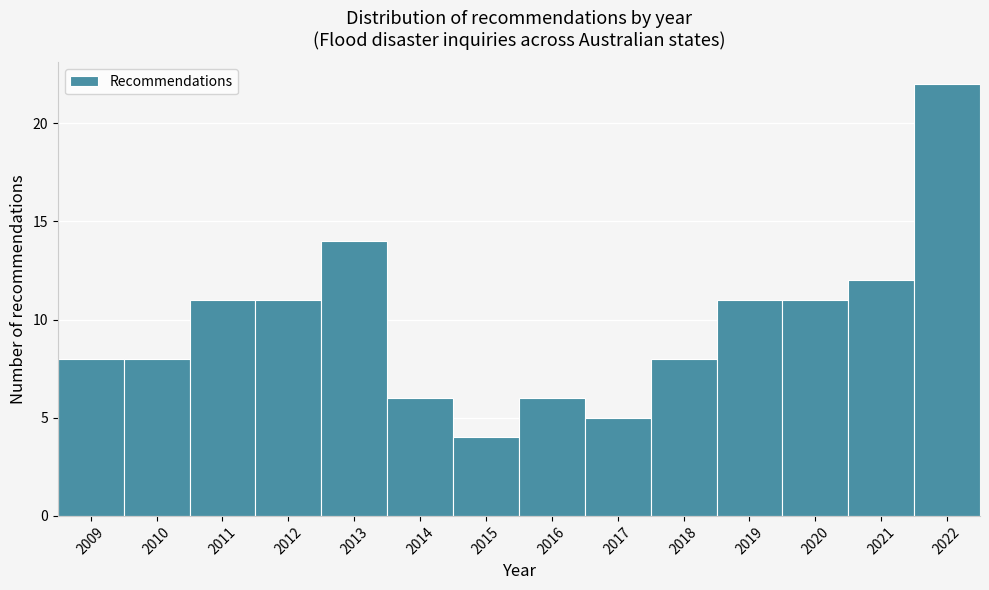

Which range on the x-axis has the tallest bar?

2021.5 to 2022.5